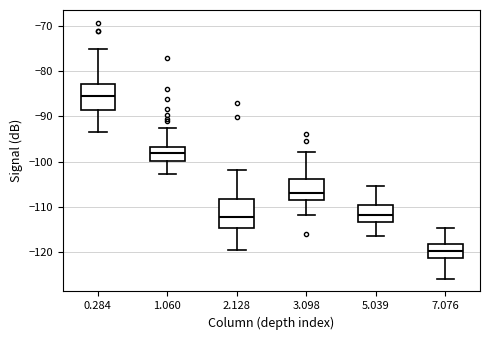

Reading left to right, transcribe this box plot: for each box, give where its median line is, the range the box spans, and where its two whiskers end, as read against the y-axis. The values are not printed on the chart, so give them approximately, as read against the axis.

0.284: median -86, box -89 to -83, whiskers -93 to -75
1.060: median -98, box -100 to -97, whiskers -103 to -93
2.128: median -112, box -115 to -108, whiskers -119 to -102
3.098: median -107, box -109 to -104, whiskers -112 to -98
5.039: median -112, box -113 to -110, whiskers -116 to -105
7.076: median -120, box -121 to -118, whiskers -126 to -115